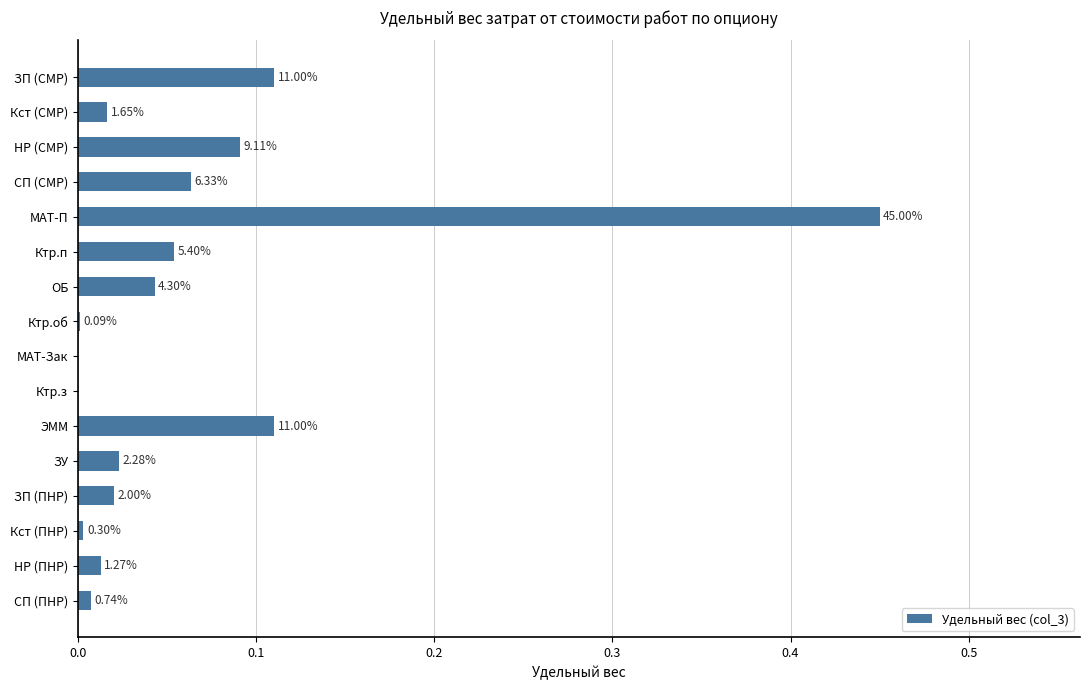

What is the difference between the maximum and minimum values?

0.5